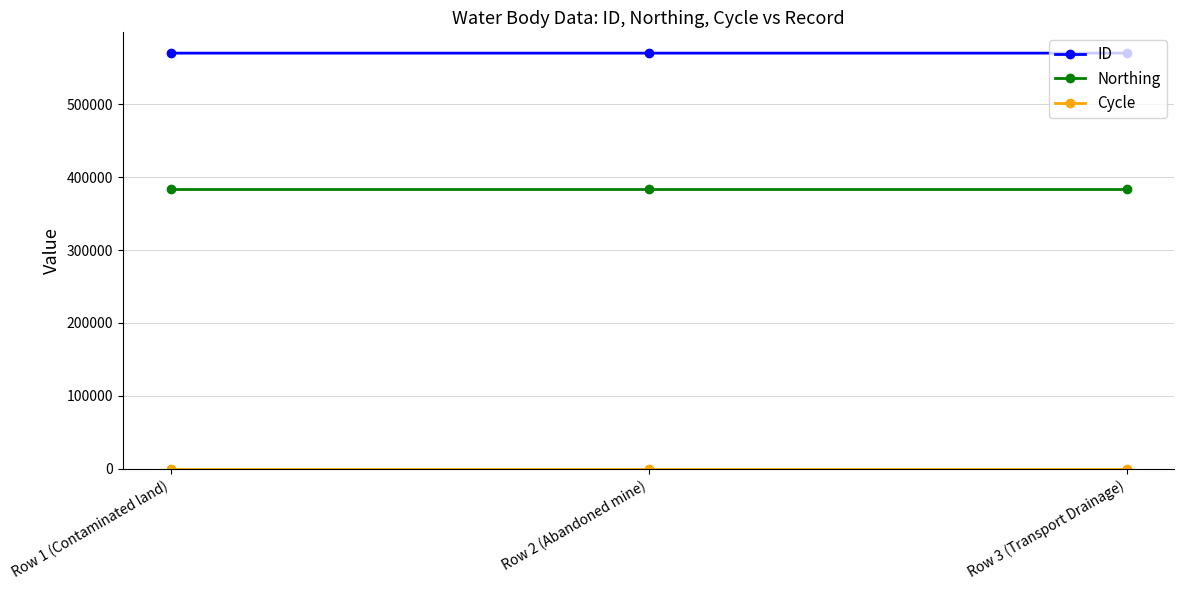

What is the total value across all series at Row 3 (Transport Drainage)?

954187